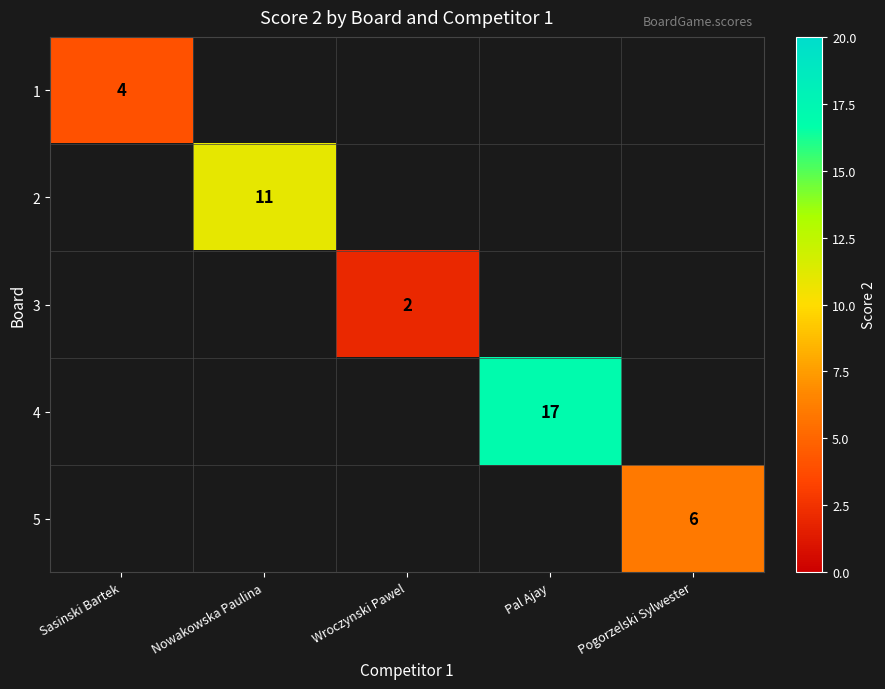

True or false: 2 has a value of 3 at Nowakowska Paulina.

False